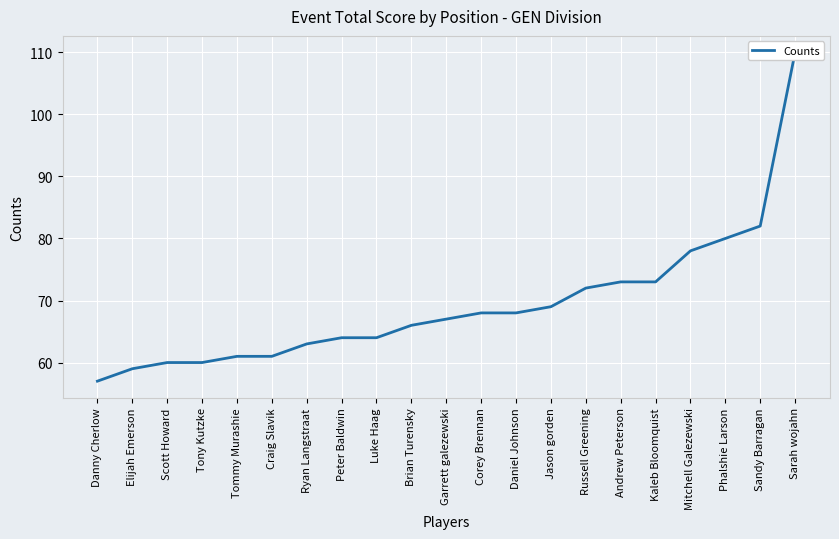

Does the chart display data point markers on the line(s)?

No